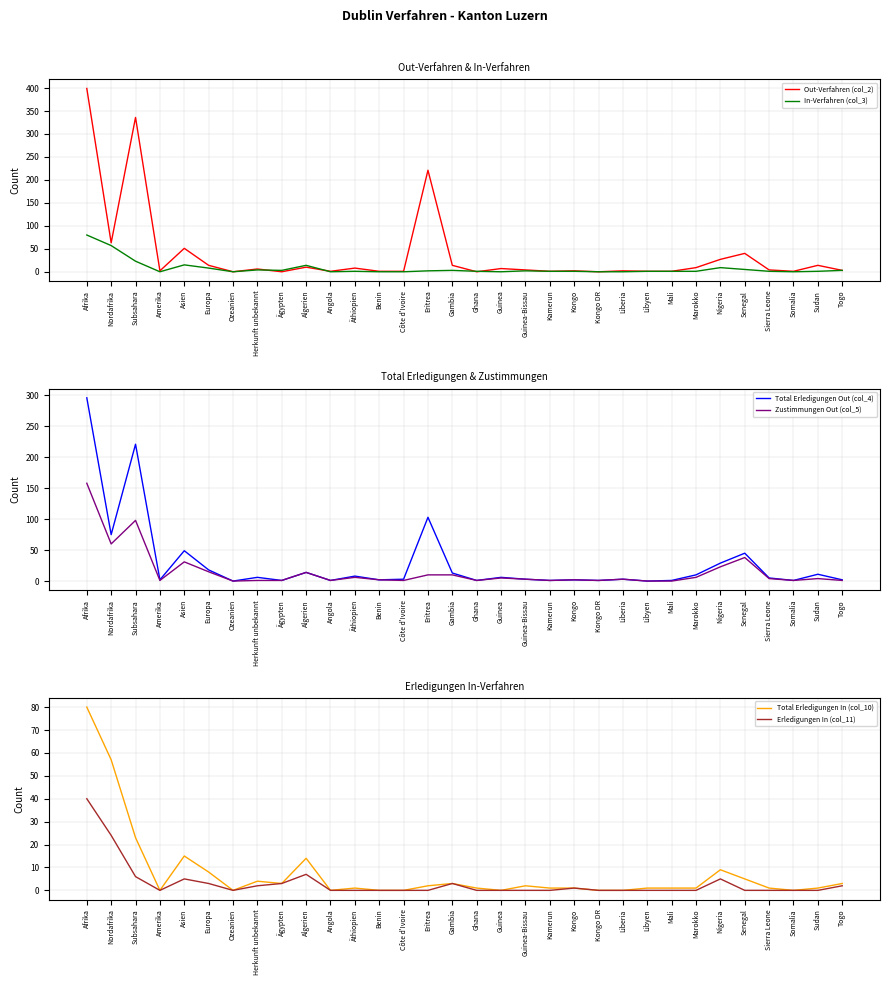

What is the spread (max minus min) of values at Mali?

1